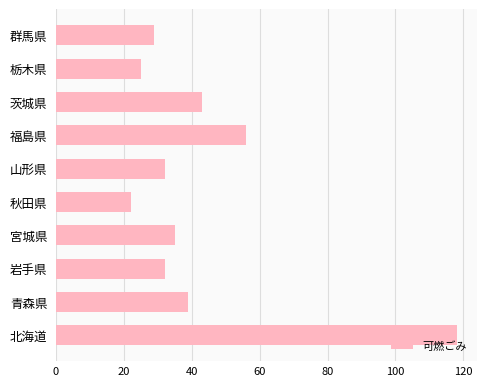

At which category does the chart reach its minimum across all series?

秋田県